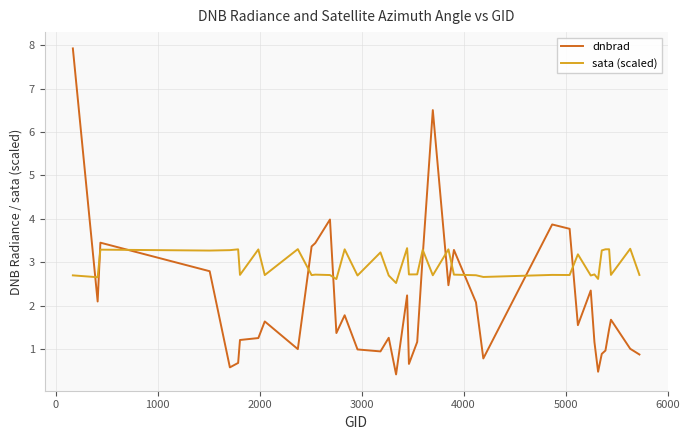

What is the minimum value shown in the chart?

0.4